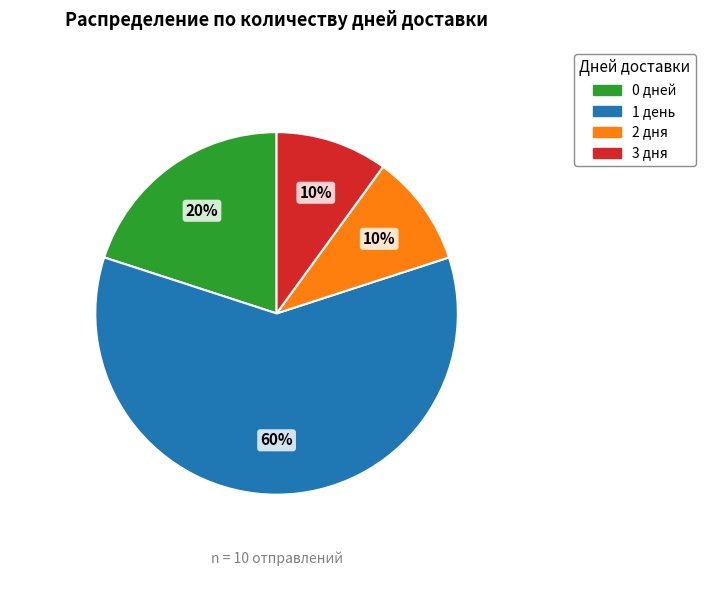

To the nearest percent, what is the difference between the largest and smallest slice percentages?

50%